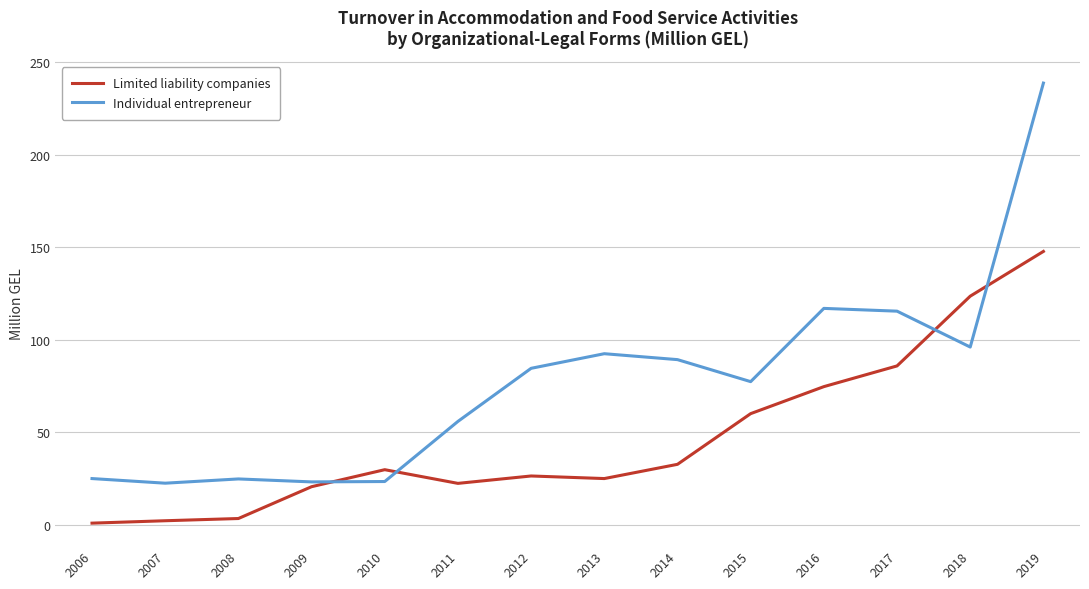

At which label is Individual entrepreneur closest to 130?

2016